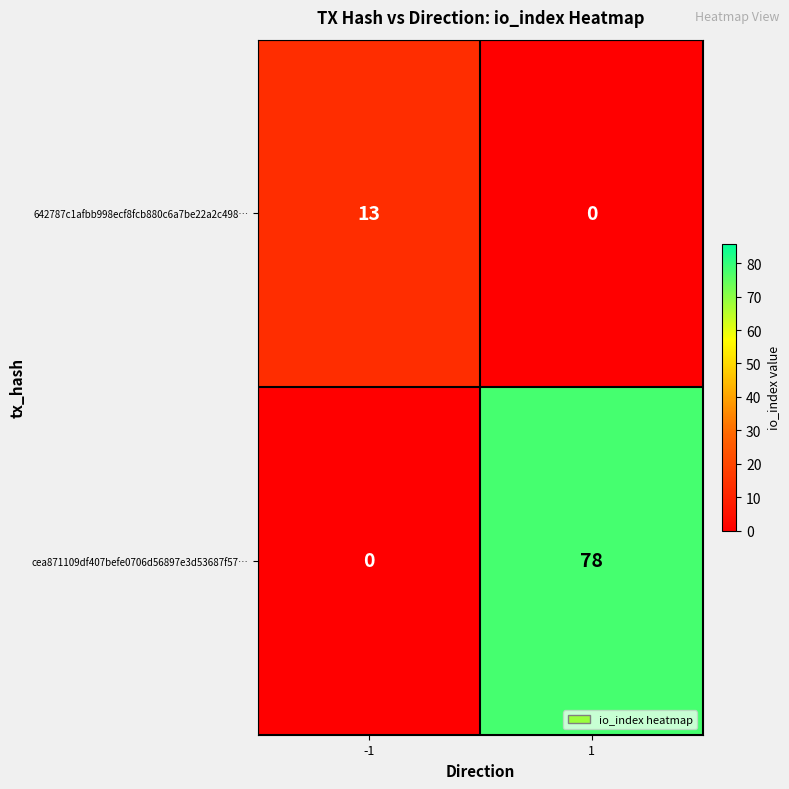

Which series has the largest range (max minus min)?

cea871109df407befe0706d56897e3d53687f57…